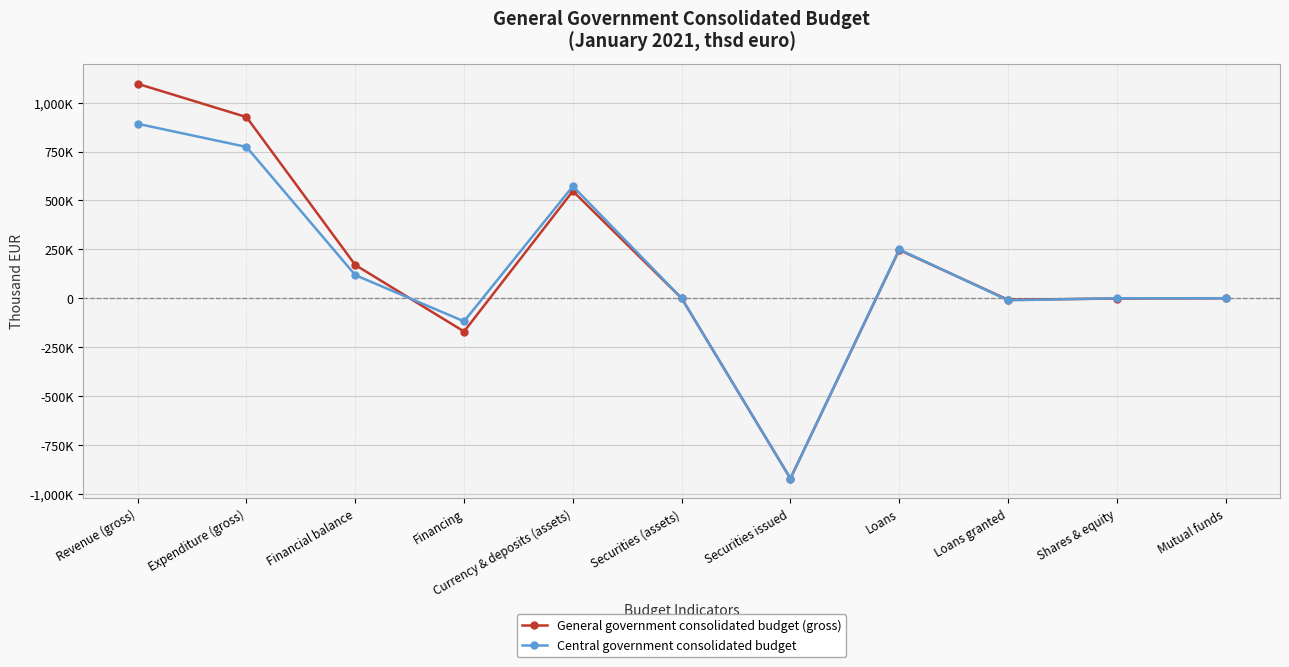

True or false: Central government consolidated budget has a value of 155321 at Expenditure (gross).

False